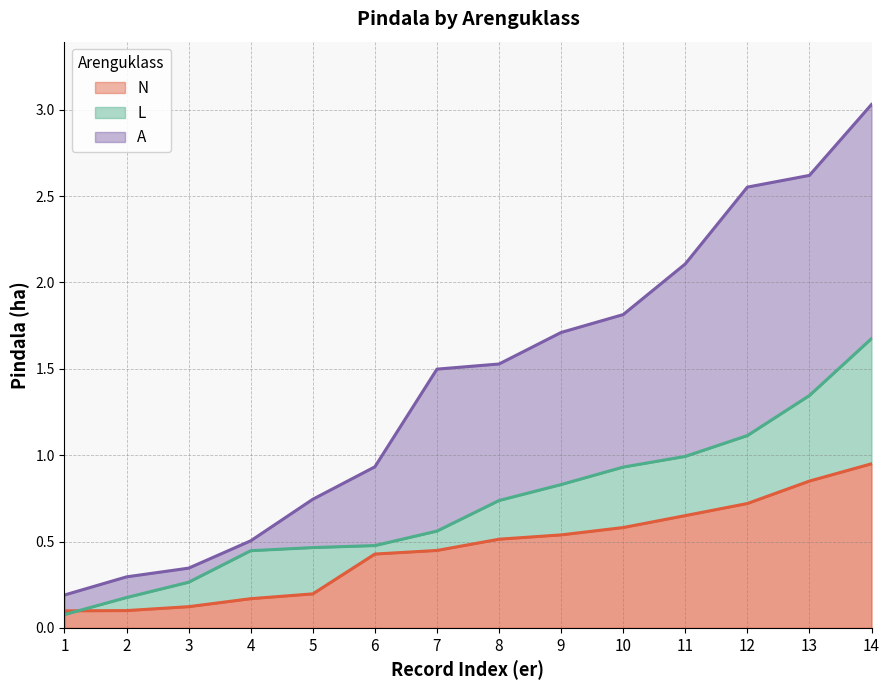

How many lines are shown in the chart?

3